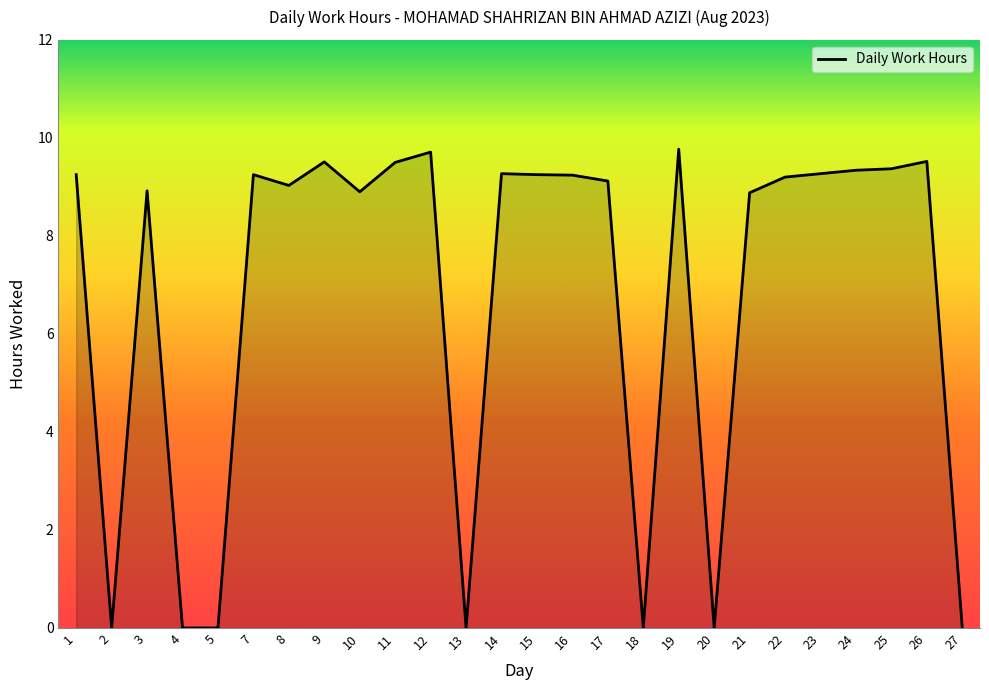

Is it true that the value at 15 is 9.2?

True